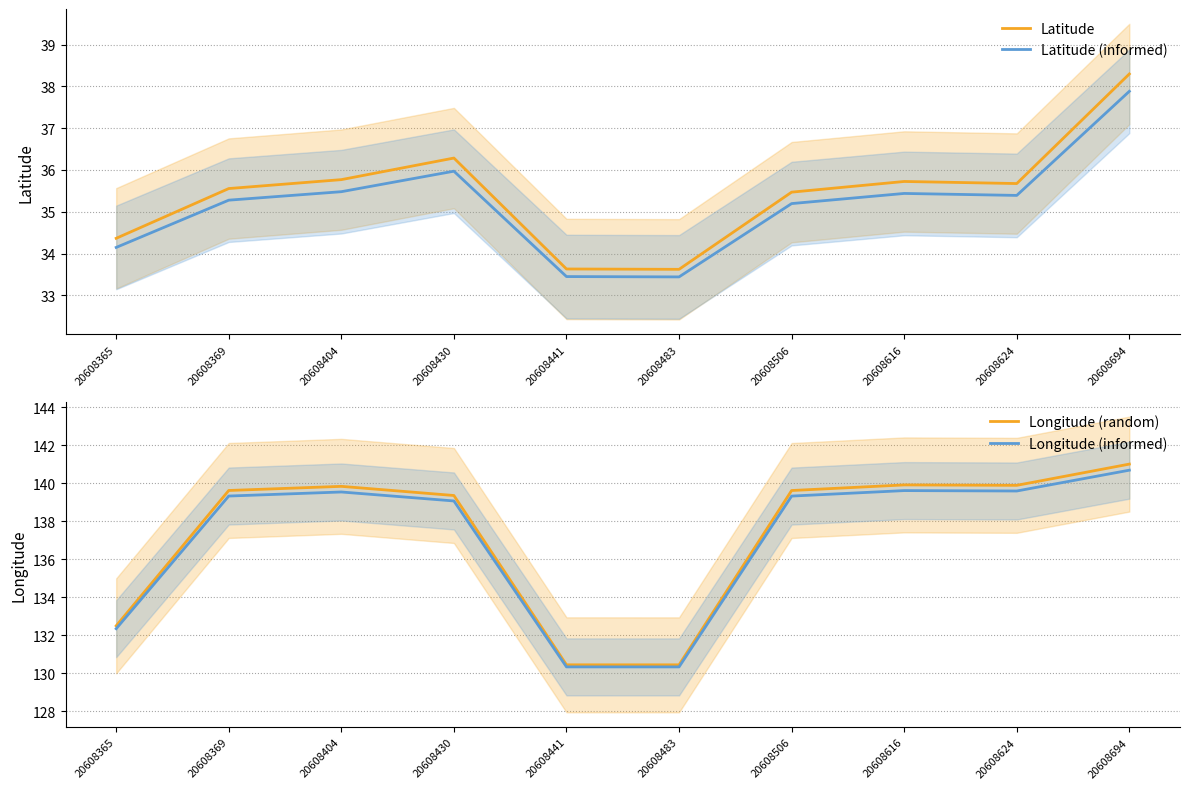

Which series changed the most between 20608506 and 20608624?

Longitude (random)